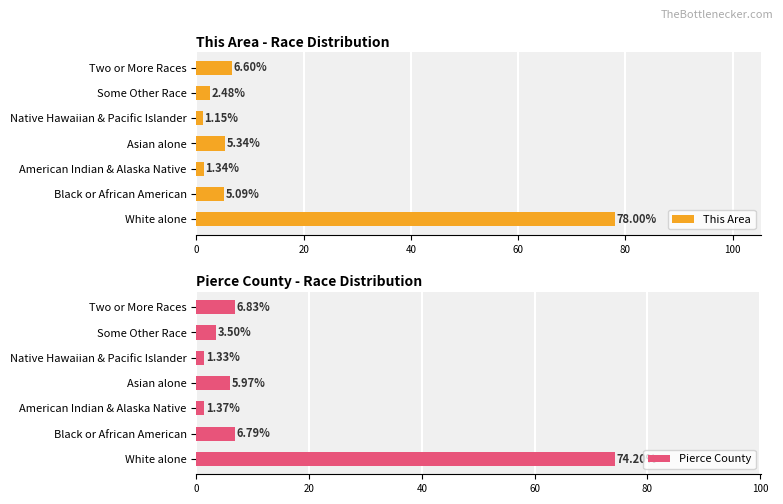

List the labels in order of Pierce County value, largest first.

White alone, Two or More Races, Black or African American, Asian alone, Some Other Race, American Indian & Alaska Native, Native Hawaiian & Pacific Islander